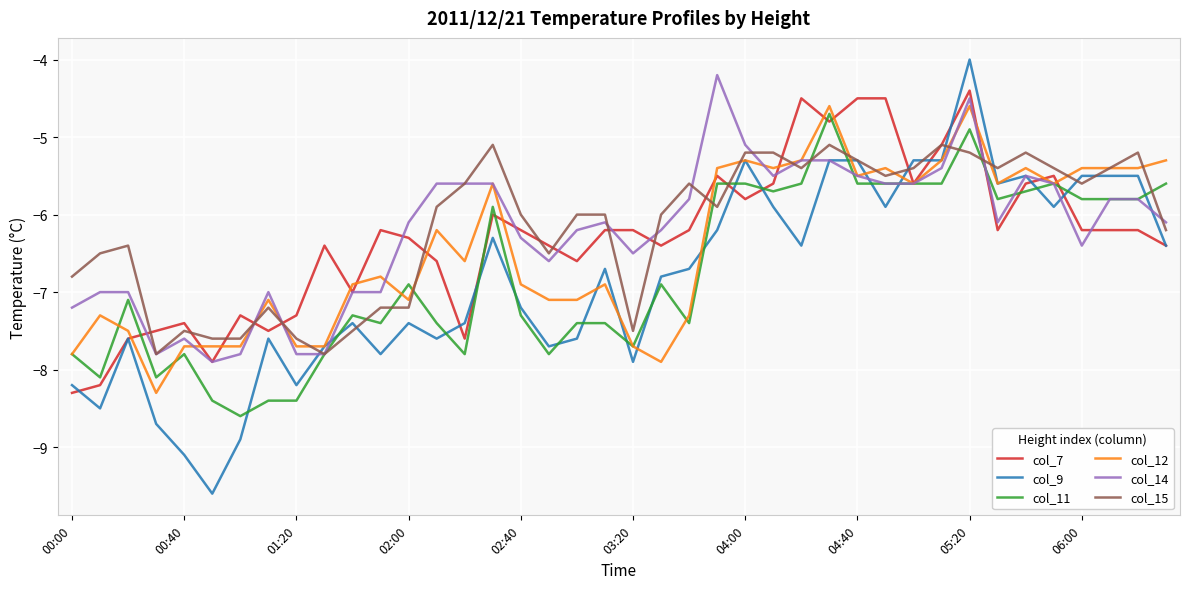

Reading right to left, extract all data points from this chart.

col_7: -6.4	-6.2	-6.2	-6.2	-5.5	-5.6	-6.2	-4.4	-5.1	-5.6	-4.5	-4.5	-4.8	-4.5	-5.6	-5.8	-5.5	-6.2	-6.4	-6.2	-6.2	-6.6	-6.4	-6.2	-6.0	-7.6	-6.6	-6.3	-6.2	-7.0	-6.4	-7.3	-7.5	-7.3	-7.9	-7.4	-7.5	-7.6	-8.2	-8.3
col_9: -6.4	-5.5	-5.5	-5.5	-5.9	-5.5	-5.6	-4.0	-5.3	-5.3	-5.9	-5.3	-5.3	-6.4	-5.9	-5.3	-6.2	-6.7	-6.8	-7.9	-6.7	-7.6	-7.7	-7.2	-6.3	-7.4	-7.6	-7.4	-7.8	-7.4	-7.7	-8.2	-7.6	-8.9	-9.6	-9.1	-8.7	-7.6	-8.5	-8.2
col_11: -5.6	-5.8	-5.8	-5.8	-5.6	-5.7	-5.8	-4.9	-5.6	-5.6	-5.6	-5.6	-4.7	-5.6	-5.7	-5.6	-5.6	-7.4	-6.9	-7.7	-7.4	-7.4	-7.8	-7.3	-5.9	-7.8	-7.4	-6.9	-7.4	-7.3	-7.8	-8.4	-8.4	-8.6	-8.4	-7.8	-8.1	-7.1	-8.1	-7.8
col_12: -5.3	-5.4	-5.4	-5.4	-5.6	-5.4	-5.6	-4.6	-5.3	-5.6	-5.4	-5.5	-4.6	-5.3	-5.4	-5.3	-5.4	-7.3	-7.9	-7.7	-6.9	-7.1	-7.1	-6.9	-5.6	-6.6	-6.2	-7.1	-6.8	-6.9	-7.7	-7.7	-7.1	-7.7	-7.7	-7.7	-8.3	-7.5	-7.3	-7.8
col_14: -6.1	-5.8	-5.8	-6.4	-5.6	-5.5	-6.1	-4.5	-5.4	-5.6	-5.6	-5.5	-5.3	-5.3	-5.5	-5.1	-4.2	-5.8	-6.2	-6.5	-6.1	-6.2	-6.6	-6.3	-5.6	-5.6	-5.6	-6.1	-7.0	-7.0	-7.8	-7.8	-7.0	-7.8	-7.9	-7.6	-7.8	-7.0	-7.0	-7.2
col_15: -6.2	-5.2	-5.4	-5.6	-5.4	-5.2	-5.4	-5.2	-5.1	-5.4	-5.5	-5.3	-5.1	-5.4	-5.2	-5.2	-5.9	-5.6	-6.0	-7.5	-6.0	-6.0	-6.5	-6.0	-5.1	-5.6	-5.9	-7.2	-7.2	-7.5	-7.8	-7.6	-7.2	-7.6	-7.6	-7.5	-7.8	-6.4	-6.5	-6.8